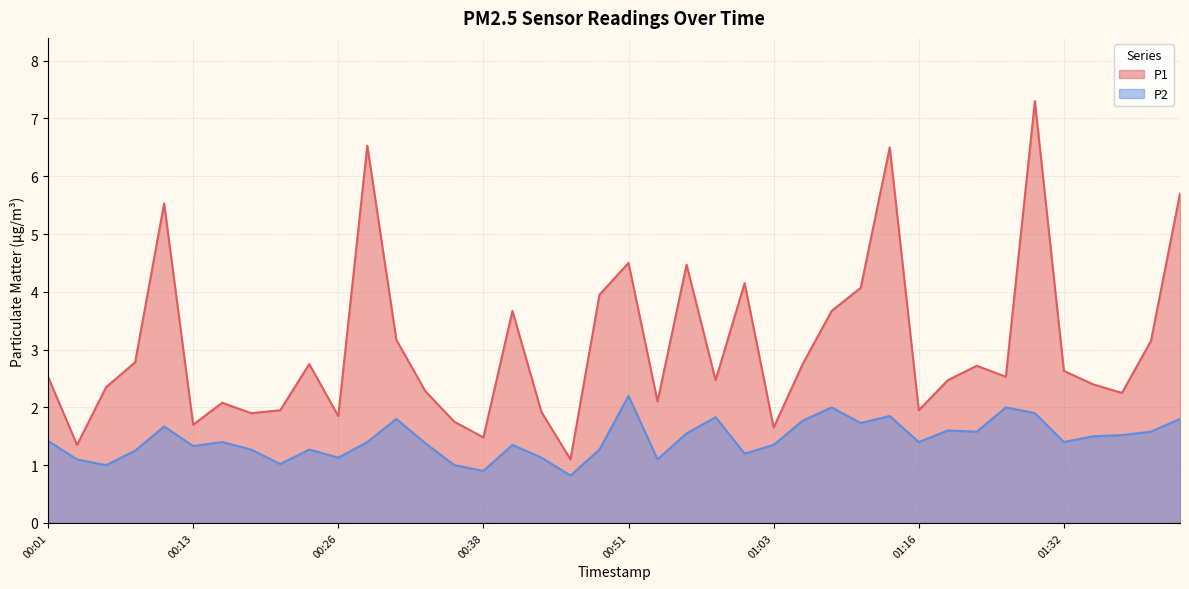

True or false: P2 has a value of 2.2 at 00:41.

False